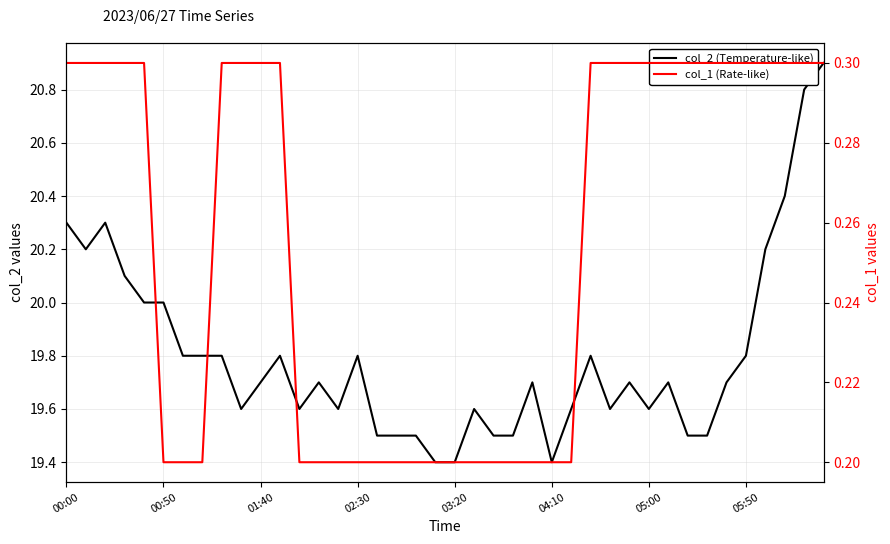

The value of col_1 (Rate-like) at 32 is 0.3. True or false?

True